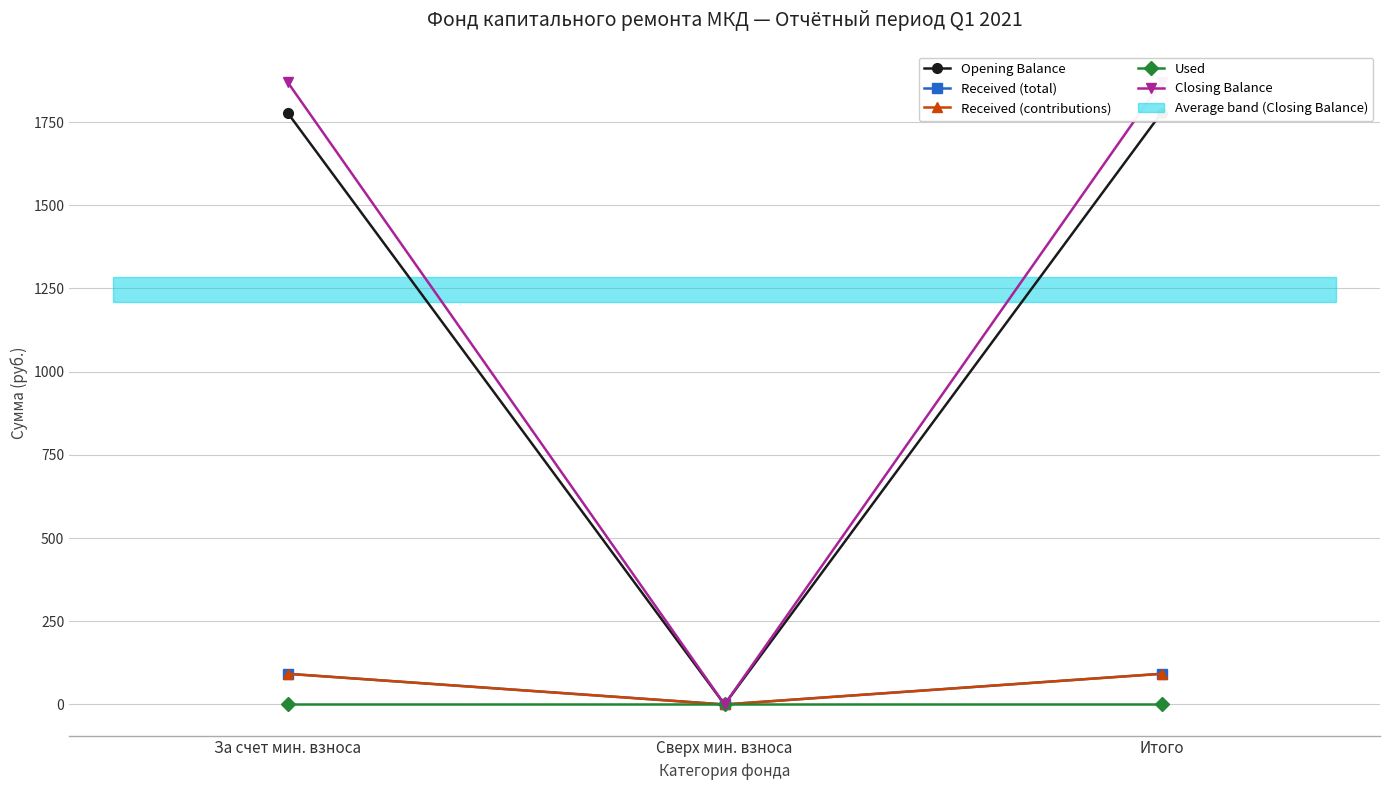

Does the chart display data point markers on the line(s)?

Yes